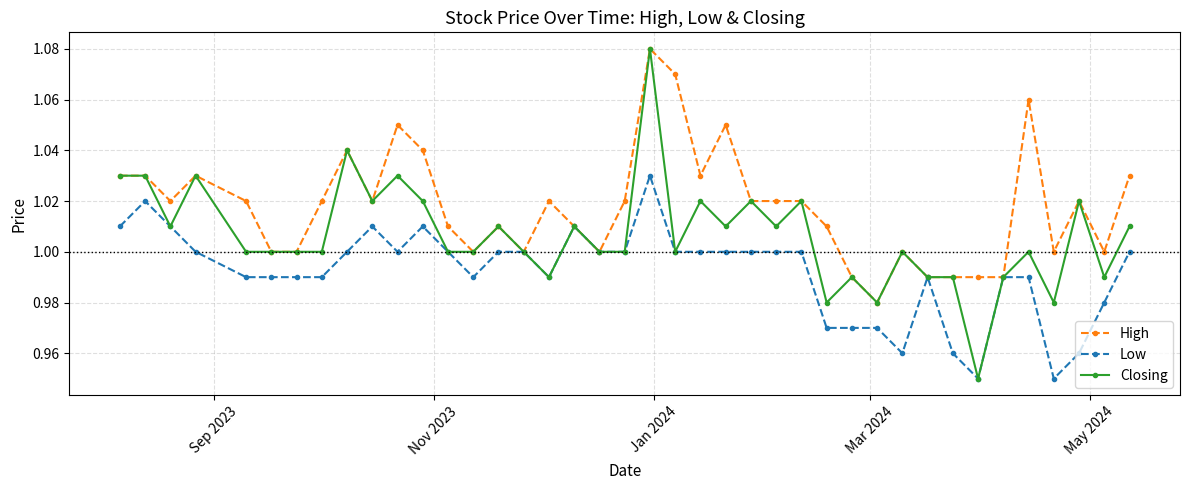

Which series has the largest total across all categories?

High